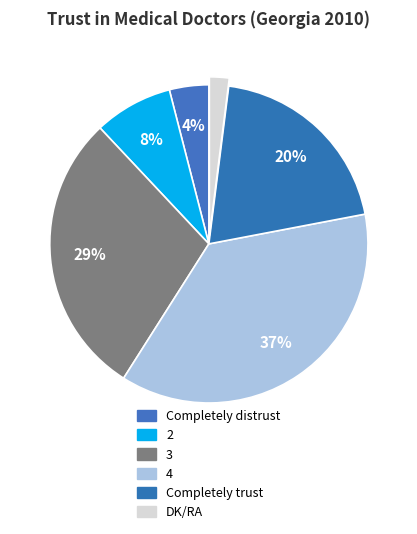

How many slices are in this pie chart?

6